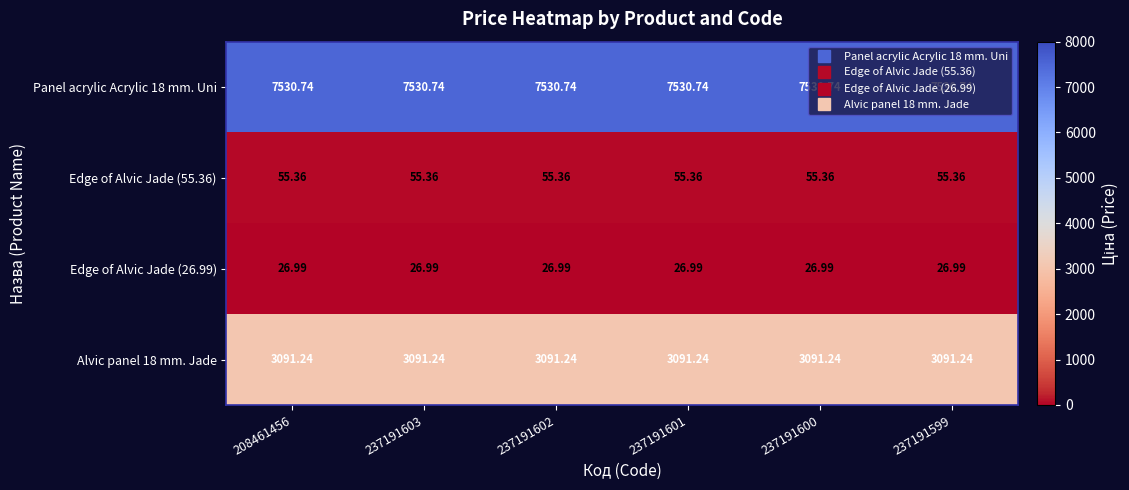

Which series has the widest spread of values?

Panel acrylic Acrylic 18 mm. Uni